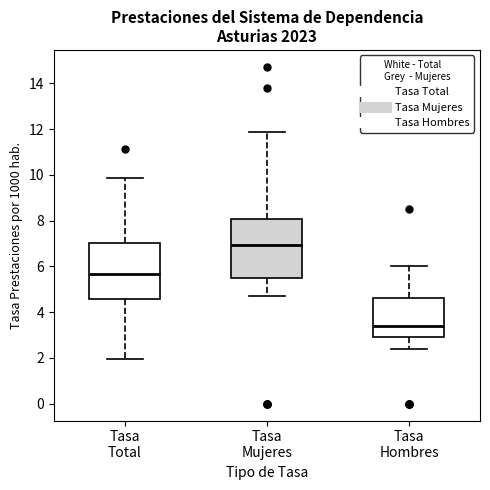

Which box has the lowest median line?

Tasa Hombres